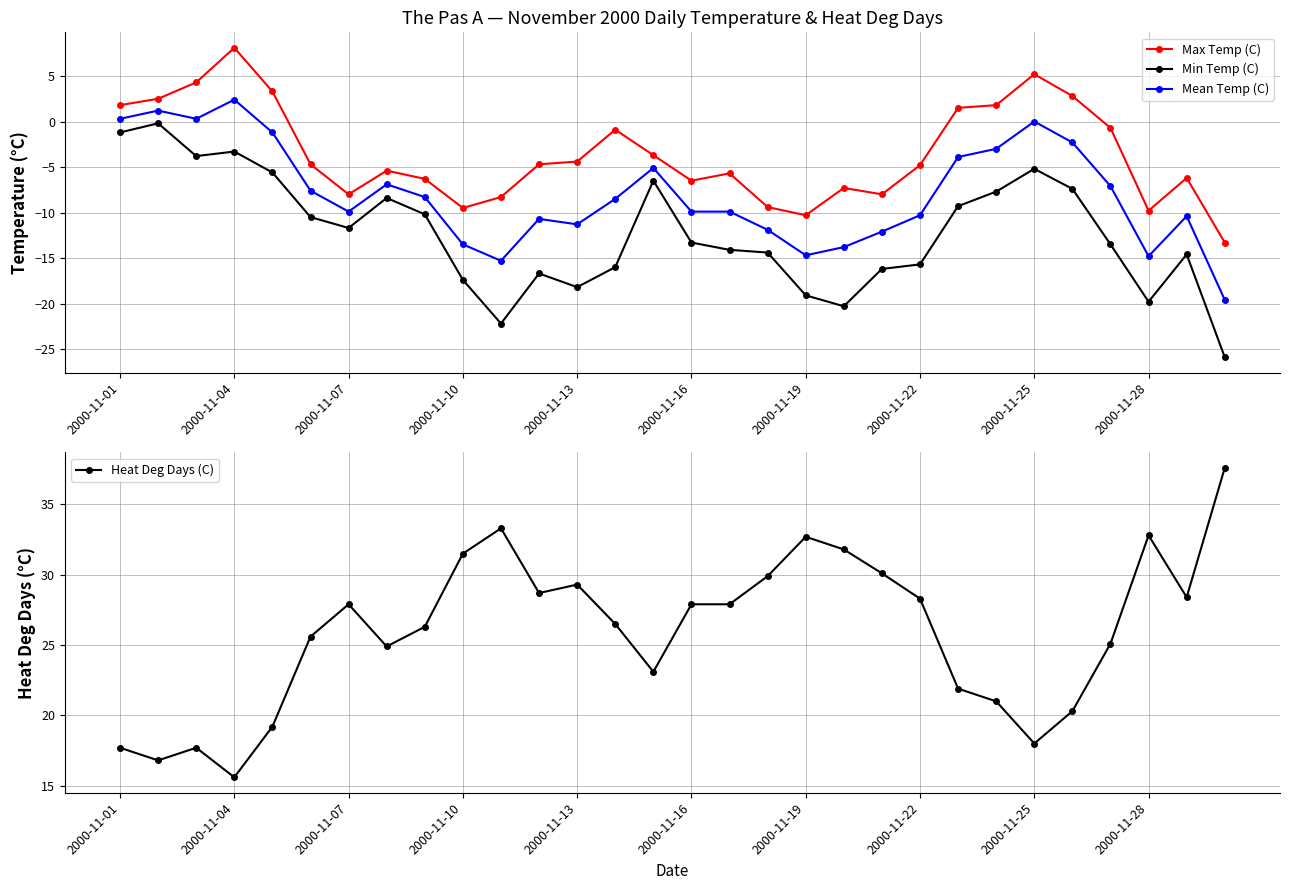

Is it true that Heat Deg Days (C) equals 7.8 at 19?

False